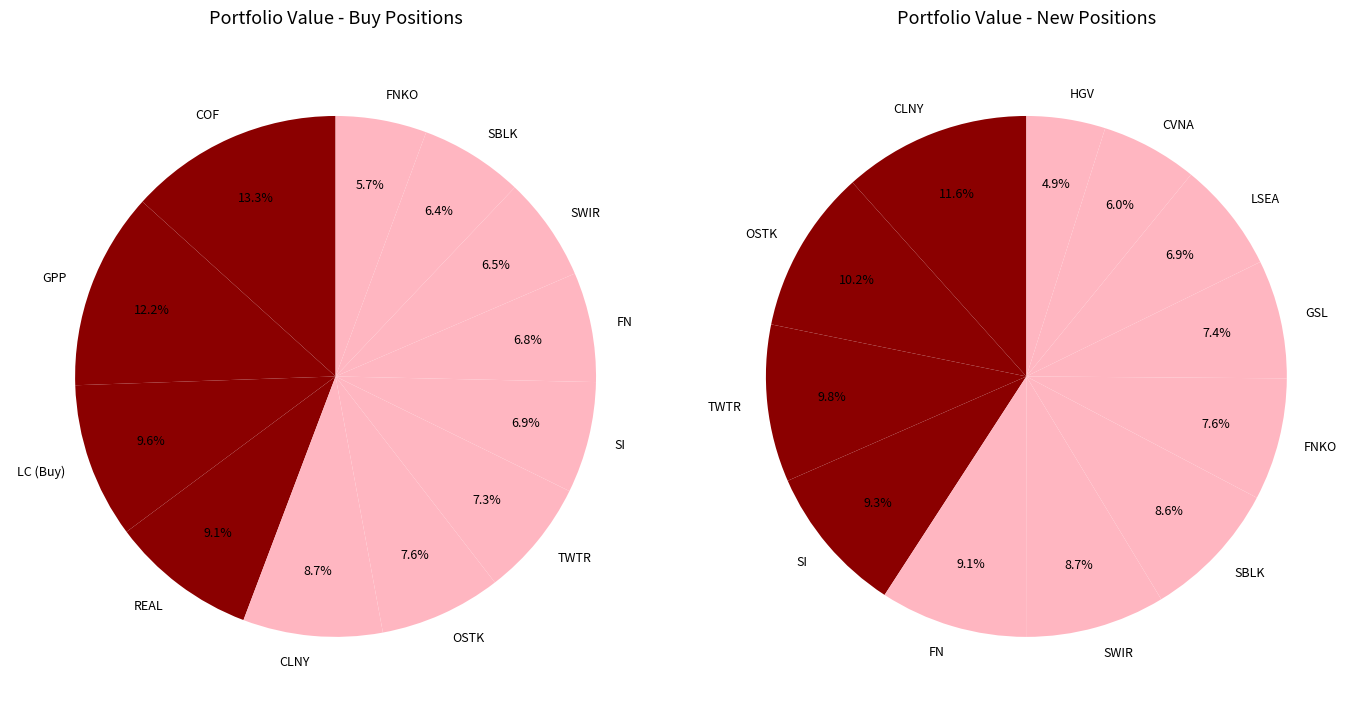

Does FNKO represent more than half of the total?

No